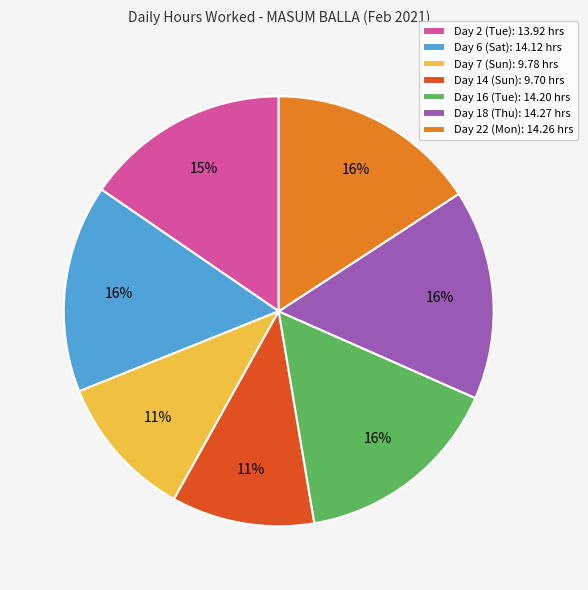

To the nearest percent, what portion does Day 22 (Mon) represent?

16%